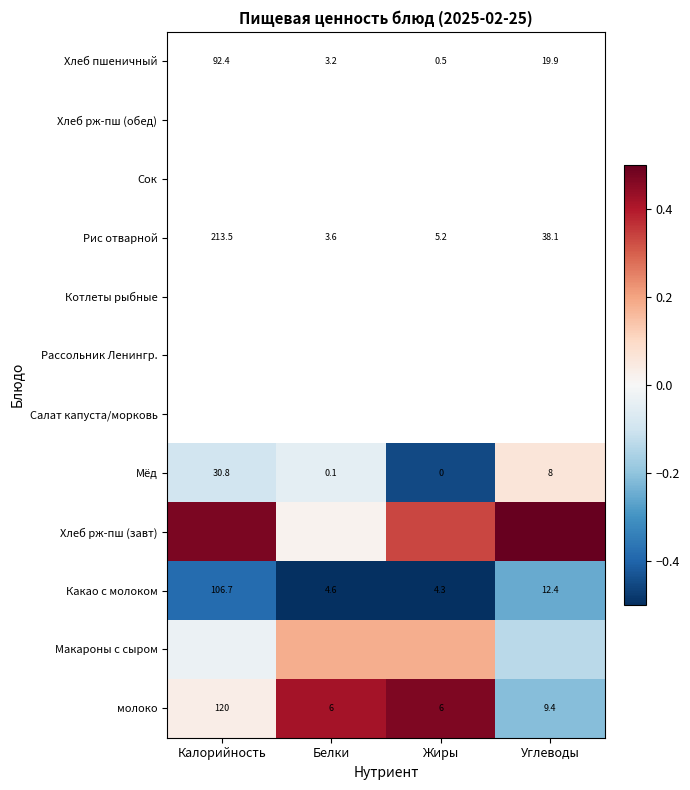

Is it true that Какао с молоком equals -0.9 at Белки?

False